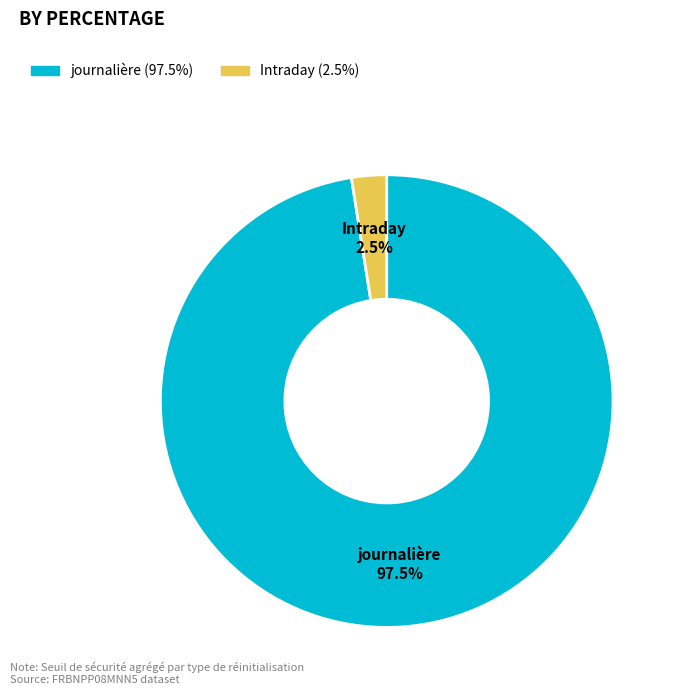

Which slice represents more than half of the pie?

journalière